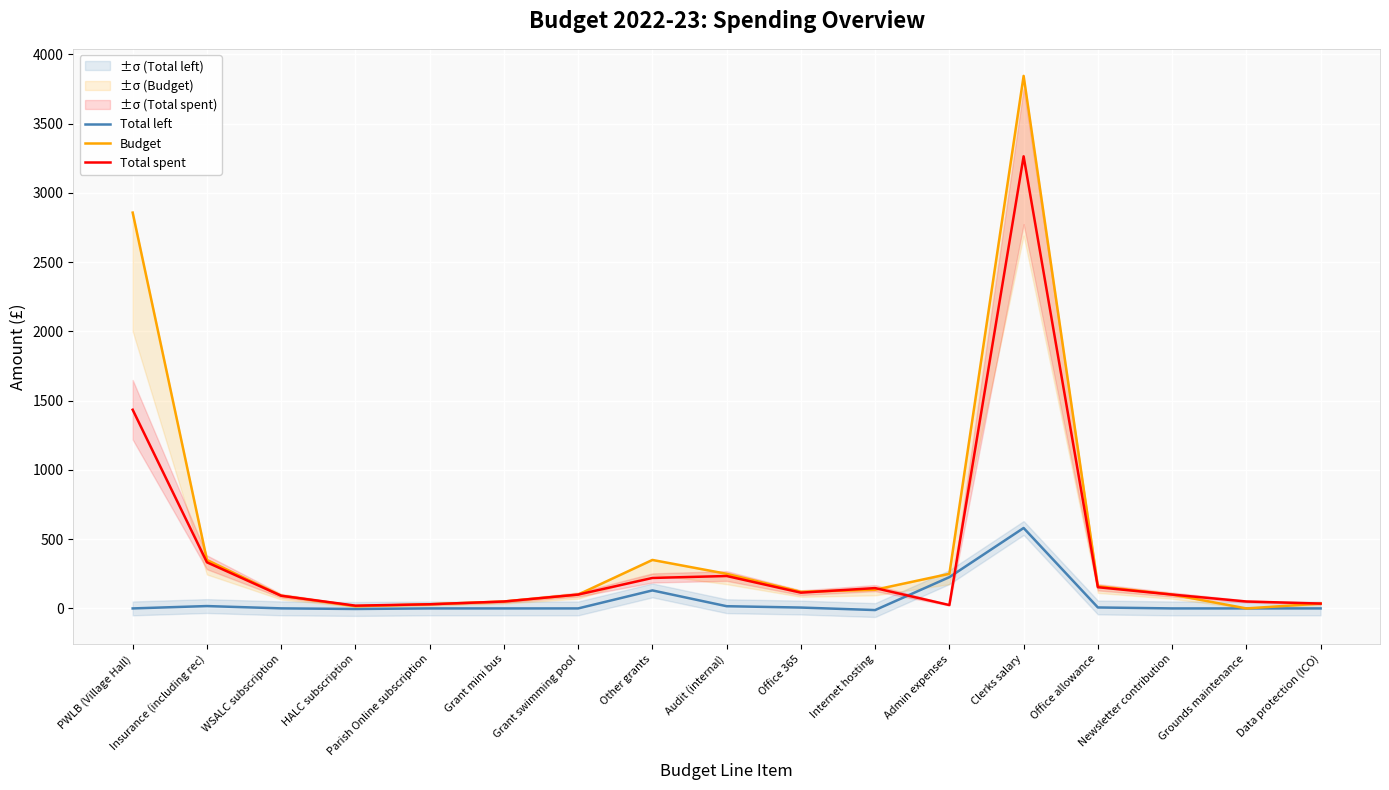

Which category has the lowest value in the Total left series?

Internet hosting